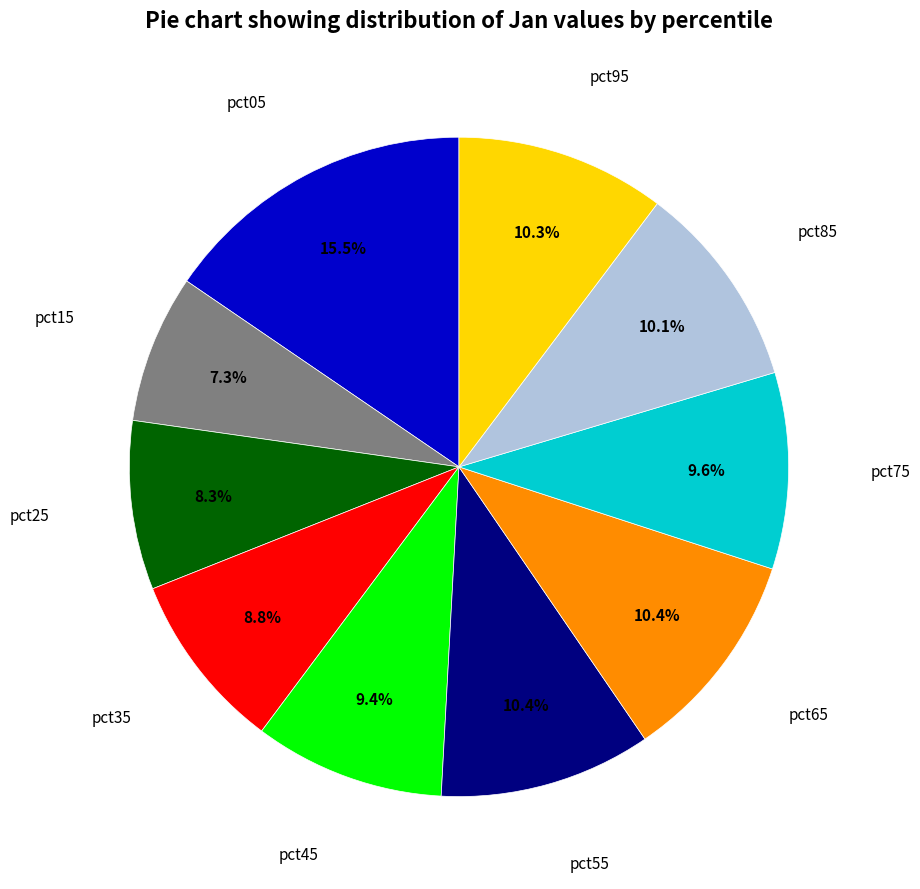

Does any single category account for the majority?

No